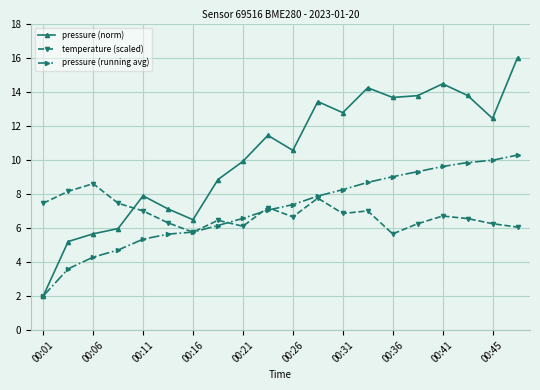

List the series in order of their peak value, lowest first.

temperature (scaled), pressure (running avg), pressure (norm)